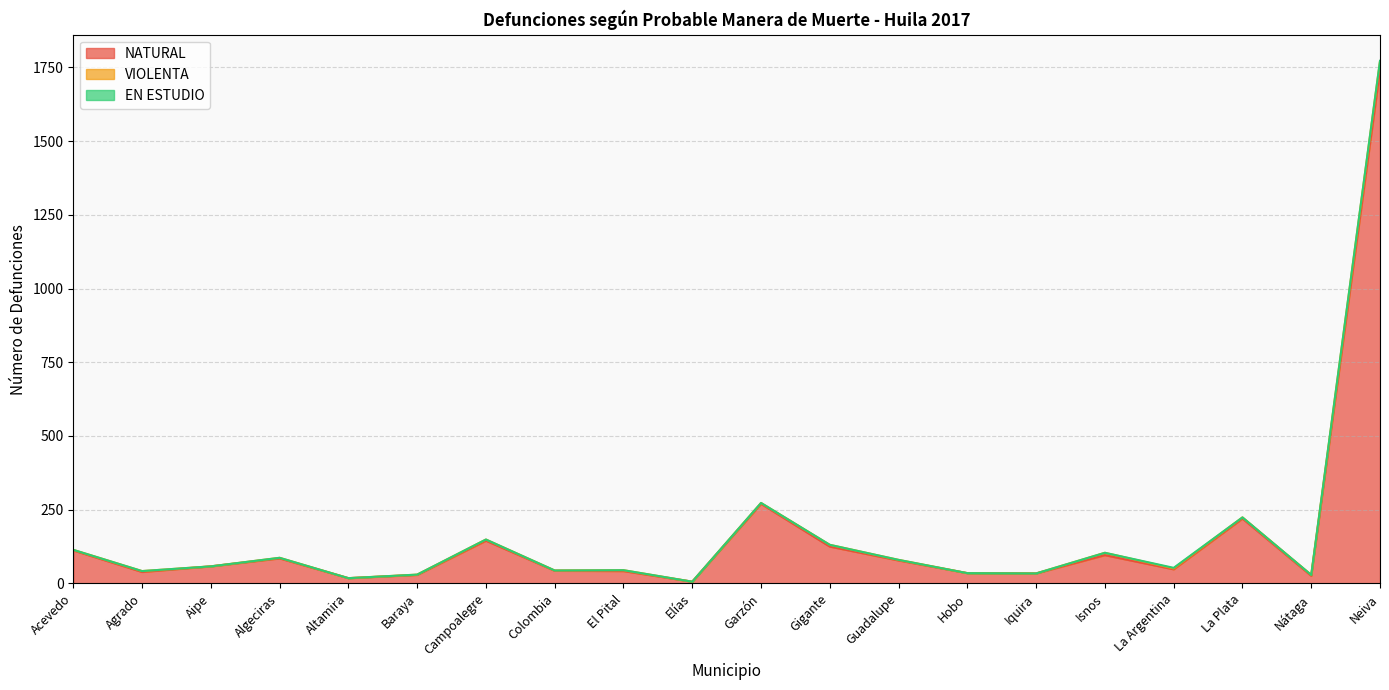

What is the highest value of the EN ESTUDIO series?

2